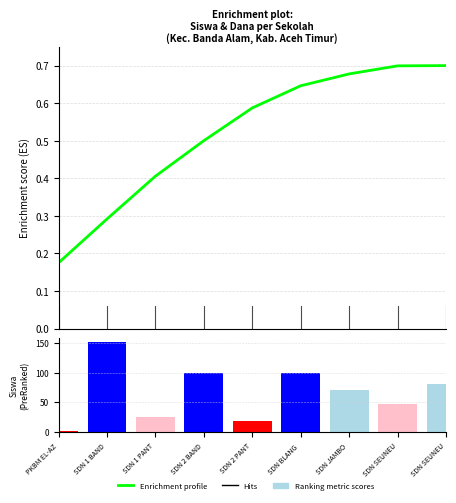

How many values in the Siswa Disalurkan series exceed 70?

4